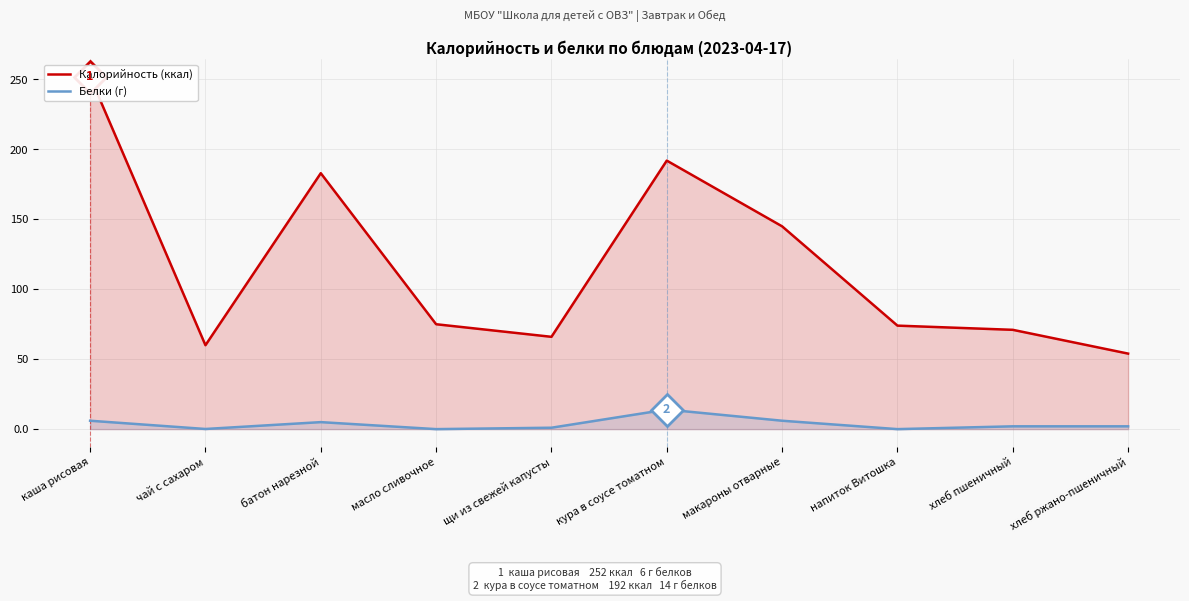

At which label is Белки (г) closest to 7?

каша рисовая